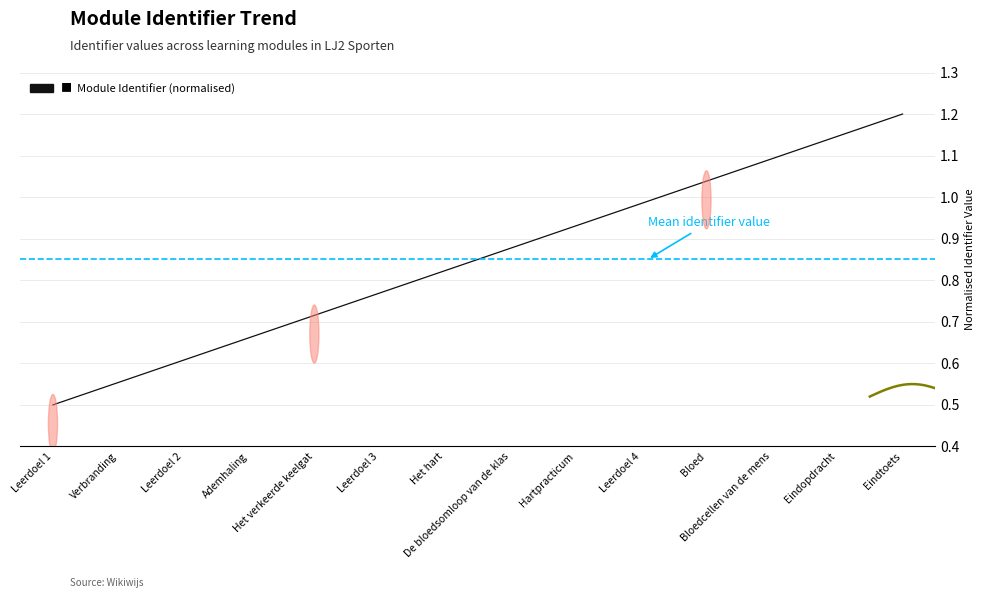

What is the average value?

0.8